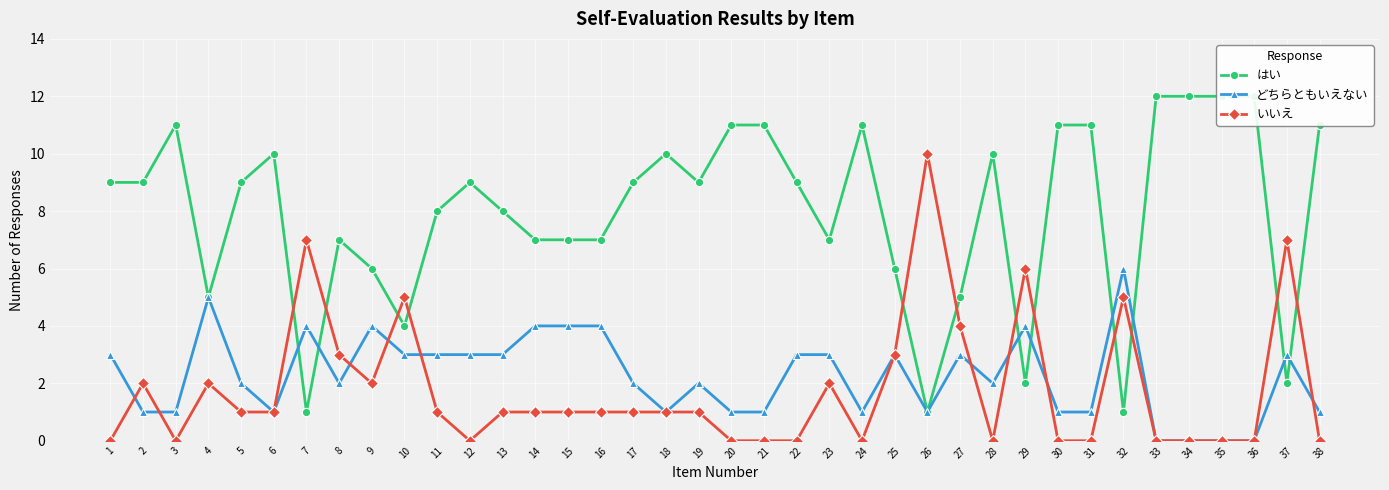

True or false: はい has more than 1 interior local peaks.

True